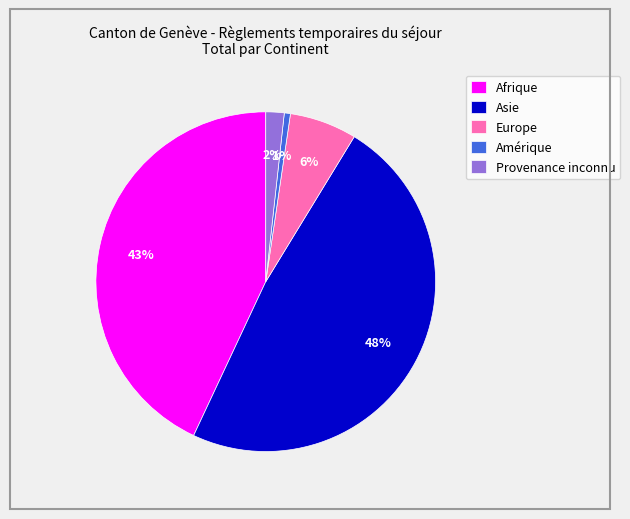

To the nearest percent, what is the difference between the Afrique and Amérique slice percentages?

42%